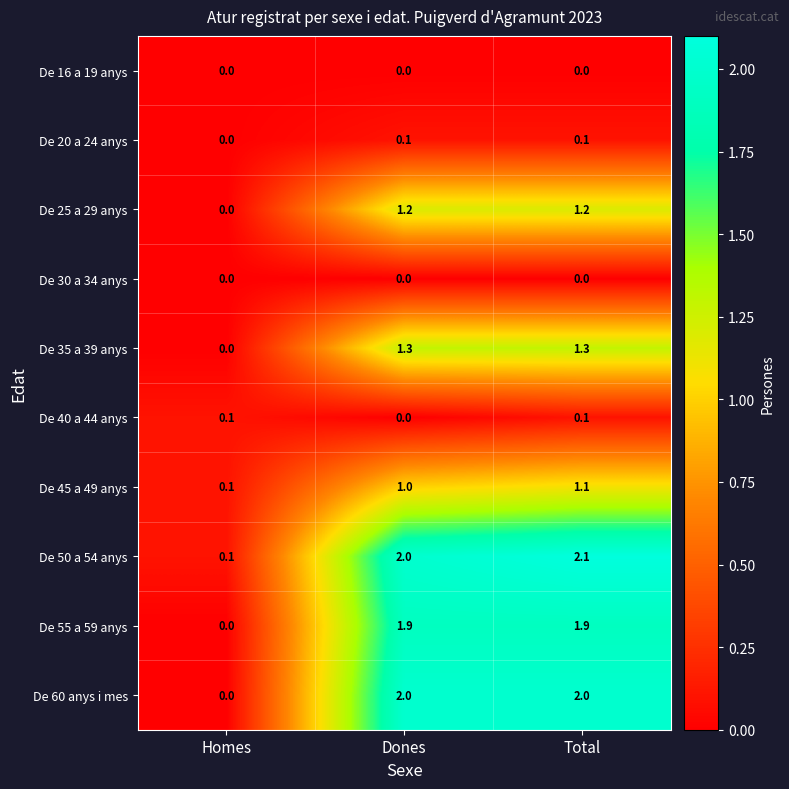

Reading left to right, what are all the values shown in this chart?

De 16 a 19 anys: Homes=0.0	Dones=0.0	Total=0.0
De 20 a 24 anys: Homes=0.0	Dones=0.1	Total=0.1
De 25 a 29 anys: Homes=0.0	Dones=1.2	Total=1.2
De 30 a 34 anys: Homes=0.0	Dones=0.0	Total=0.0
De 35 a 39 anys: Homes=0.0	Dones=1.3	Total=1.3
De 40 a 44 anys: Homes=0.1	Dones=0.0	Total=0.1
De 45 a 49 anys: Homes=0.1	Dones=1.0	Total=1.1
De 50 a 54 anys: Homes=0.1	Dones=2.0	Total=2.1
De 55 a 59 anys: Homes=0.0	Dones=1.9	Total=1.9
De 60 anys i mes: Homes=0.0	Dones=2.0	Total=2.0